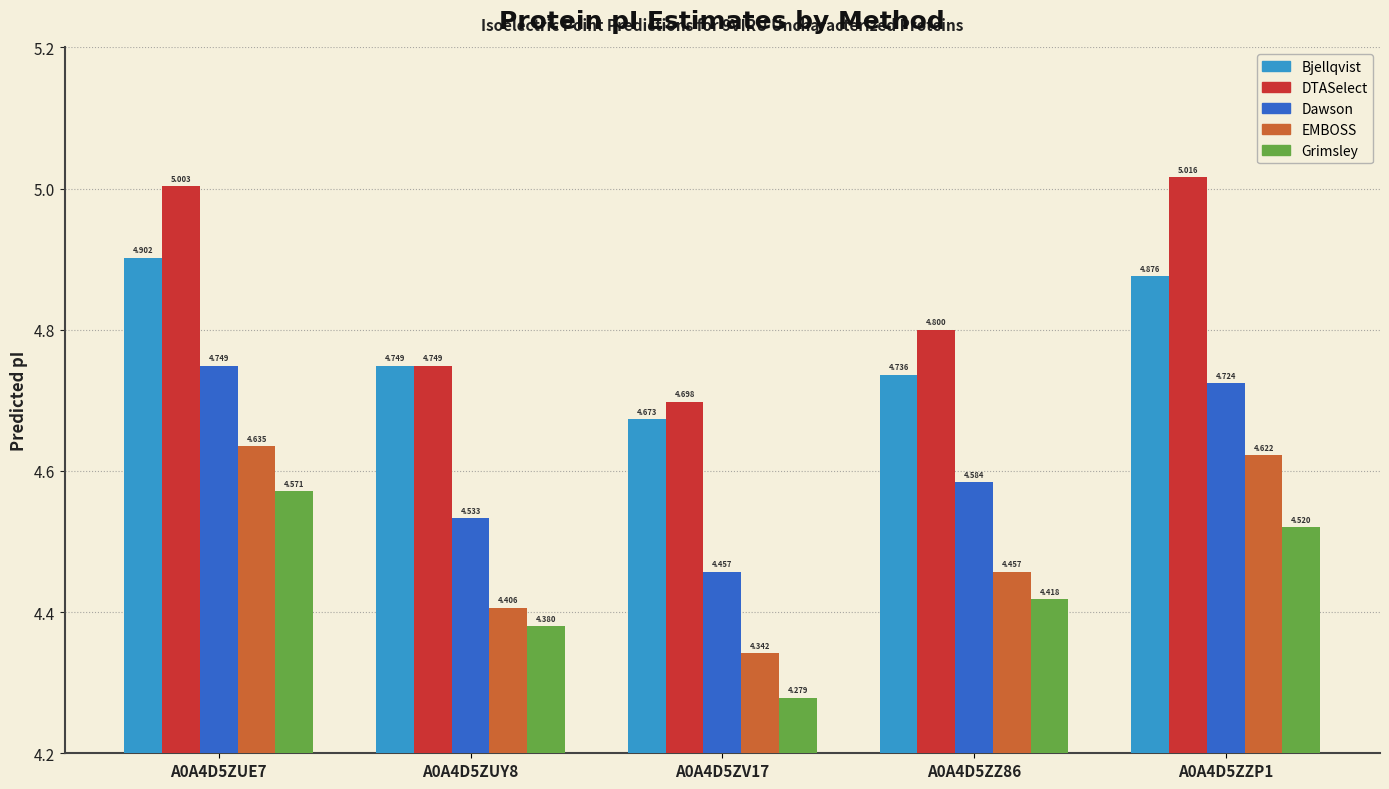

Count the Dawson values in the range 4 to 5.

5